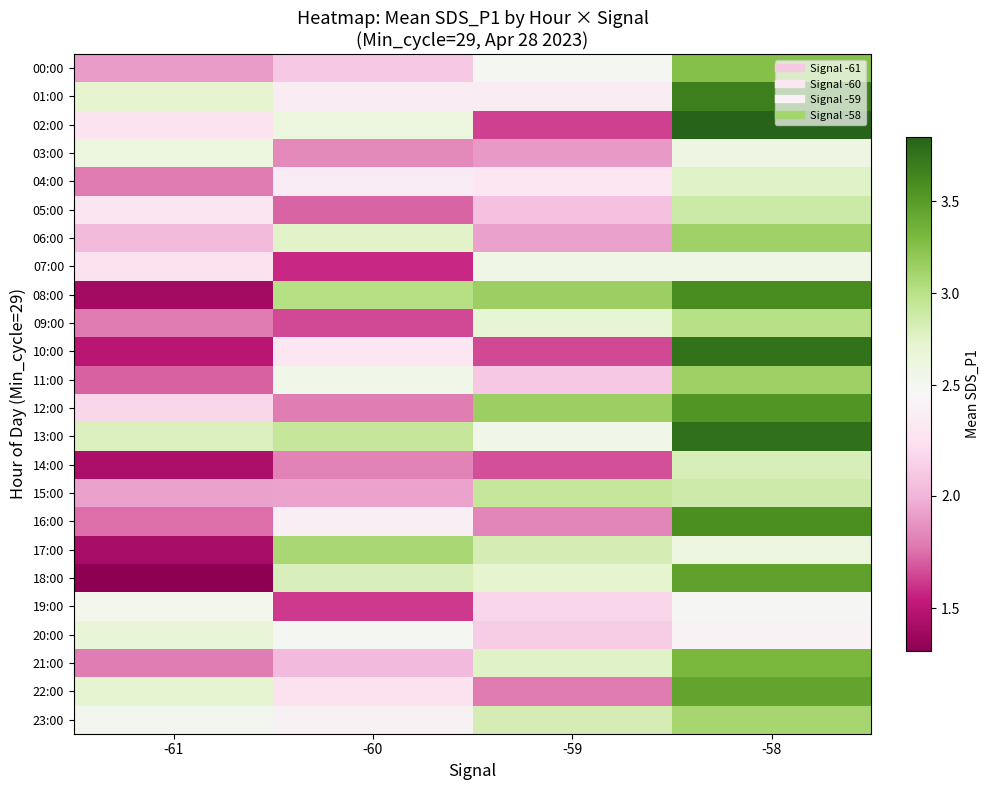

Reading left to right, transcribe all the data shown in this chart.

00:00: -61=1.9	-60=2.1	-59=2.5	-58=3.3
01:00: -61=2.7	-60=2.4	-59=2.4	-58=3.7
02:00: -61=2.3	-60=2.6	-59=1.6	-58=3.9
03:00: -61=2.6	-60=1.8	-59=1.9	-58=2.6
04:00: -61=1.8	-60=2.3	-59=2.3	-58=2.8
05:00: -61=2.3	-60=1.7	-59=2.1	-58=2.9
06:00: -61=2.0	-60=2.8	-59=1.9	-58=3.1
07:00: -61=2.2	-60=1.6	-59=2.6	-58=2.6
08:00: -61=1.4	-60=3.0	-59=3.1	-58=3.6
09:00: -61=1.8	-60=1.7	-59=2.7	-58=3.0
10:00: -61=1.5	-60=2.3	-59=1.7	-58=3.8
11:00: -61=1.7	-60=2.6	-59=2.1	-58=3.1
12:00: -61=2.2	-60=1.8	-59=3.2	-58=3.5
13:00: -61=2.8	-60=2.9	-59=2.6	-58=3.8
14:00: -61=1.4	-60=1.8	-59=1.7	-58=2.8
15:00: -61=1.9	-60=1.9	-59=2.9	-58=2.9
16:00: -61=1.7	-60=2.4	-59=1.8	-58=3.6
17:00: -61=1.4	-60=3.1	-59=2.8	-58=2.6
18:00: -61=1.3	-60=2.8	-59=2.7	-58=3.5
19:00: -61=2.5	-60=1.6	-59=2.2	-58=2.5
20:00: -61=2.7	-60=2.5	-59=2.1	-58=2.4
21:00: -61=1.8	-60=2.0	-59=2.8	-58=3.3
22:00: -61=2.7	-60=2.3	-59=1.8	-58=3.4
23:00: -61=2.5	-60=2.4	-59=2.8	-58=3.1